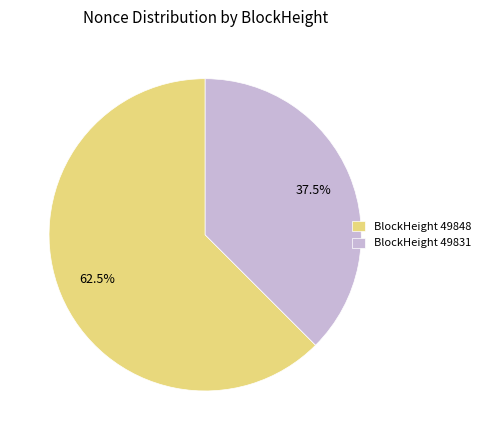

Combined, what portion of the pie is BlockHeight 49831 and BlockHeight 49848?

100.0%